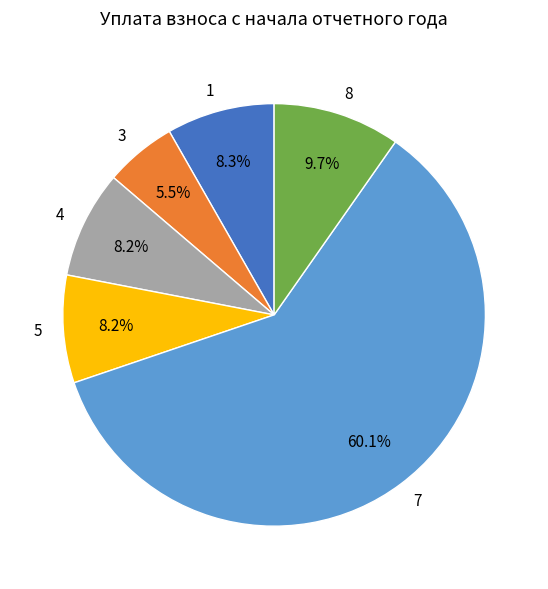

What is the largest slice in the pie chart?

7